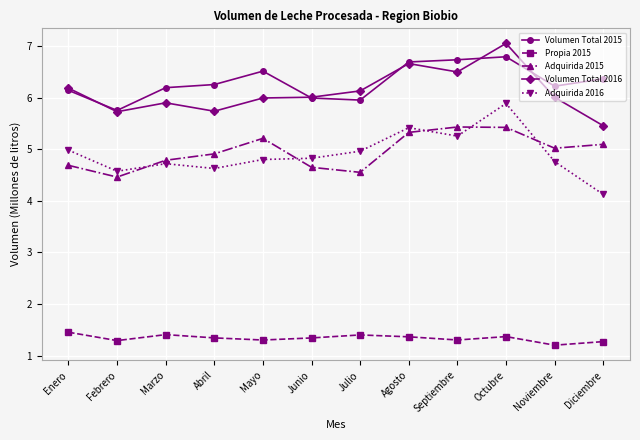

Where is the first local minimum for Volumen Total 2016?

Febrero